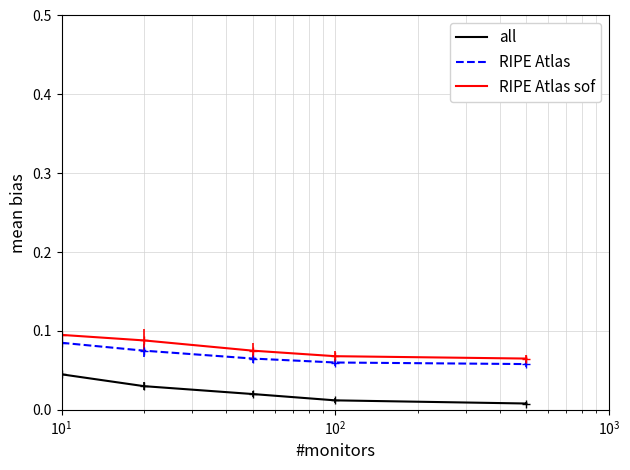

True or false: all and RIPE Atlas sof cross at least once.

False